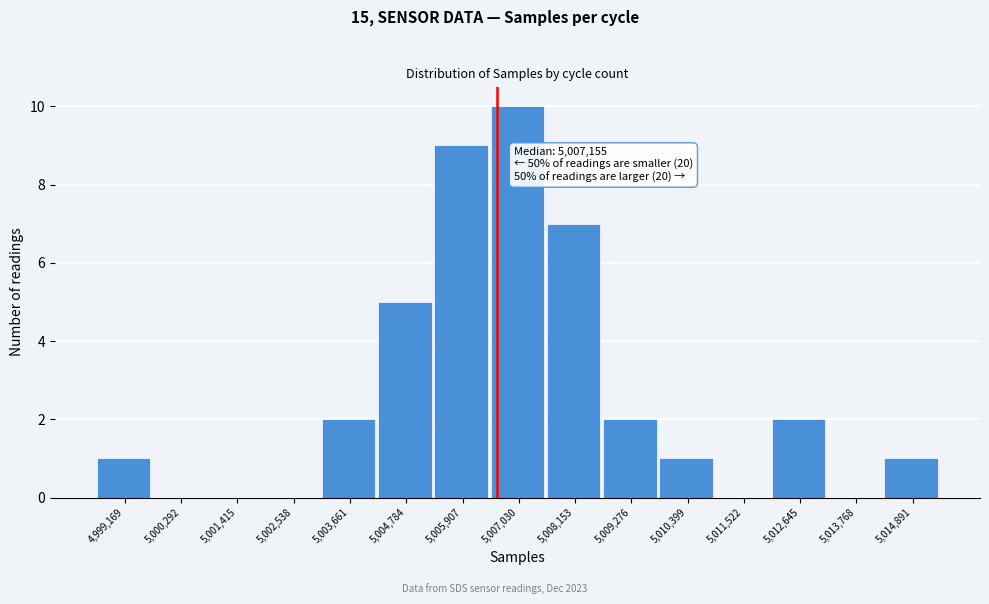

Reading right to left, transcribe all the data shown in this chart.

5,014,891=1	5,013,768=0	5,012,645=2	5,011,522=0	5,010,399=1	5,009,276=2	5,008,153=7	5,007,030=10	5,005,907=9	5,004,784=5	5,003,661=2	5,002,538=0	5,001,415=0	5,000,292=0	4,999,169=1